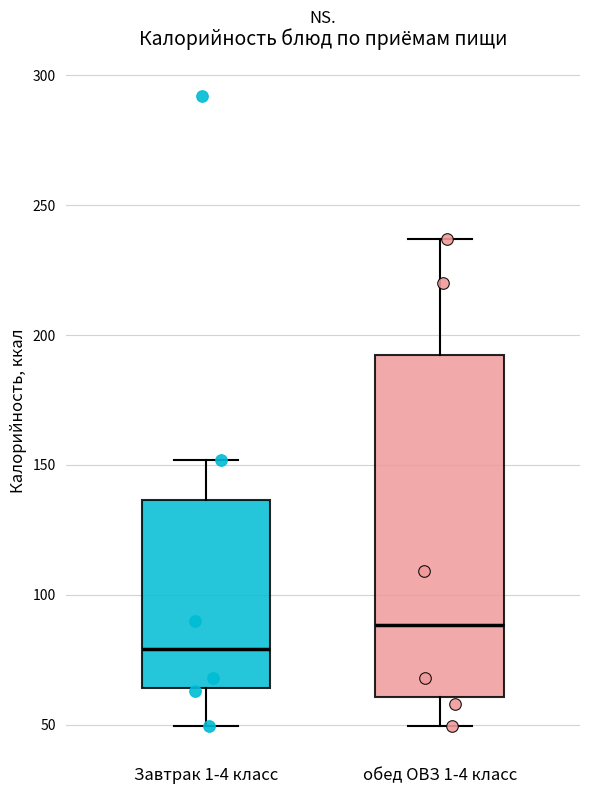

Which box has the highest median line?

обед ОВЗ 1-4 класс